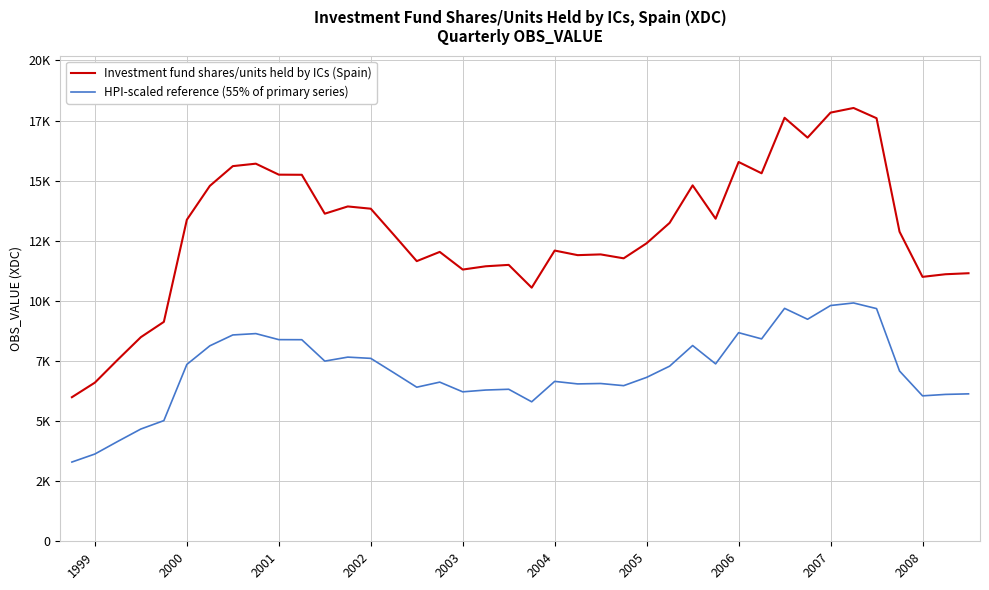

True or false: Investment fund shares/units held by ICs (Spain) and HPI-scaled reference (55% of primary series) intersect in this chart.

False